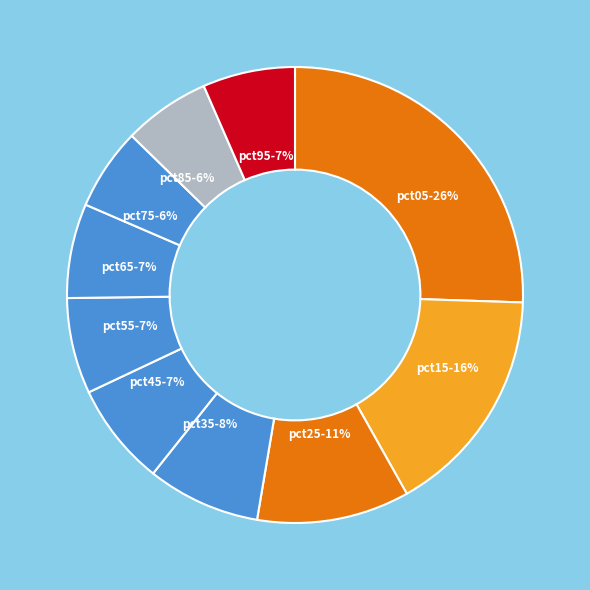

Is the sum of pct05 and pct75 greater than half?

No